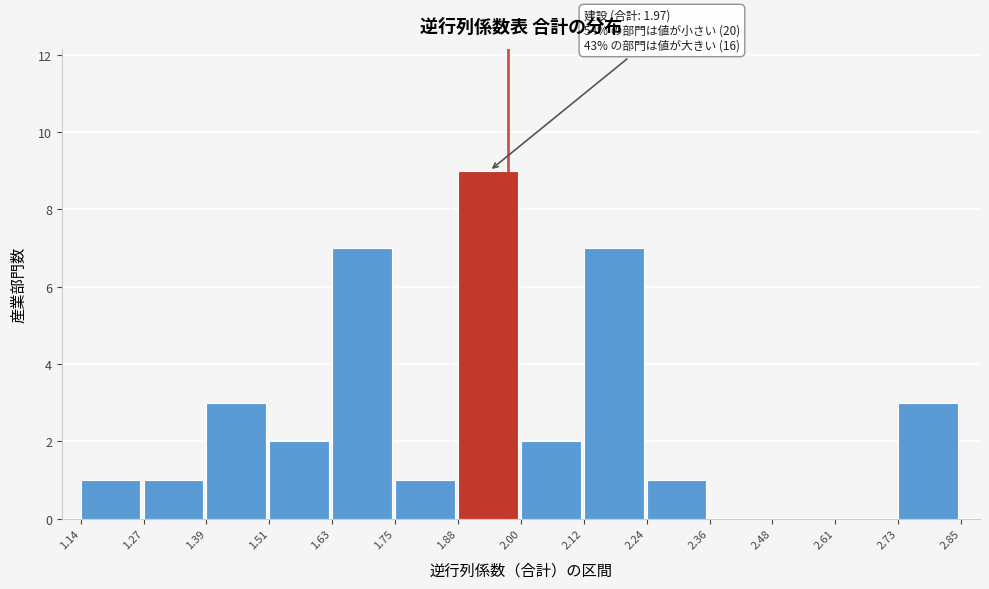

Which range on the x-axis has the tallest bar?

1.88 to 2.00